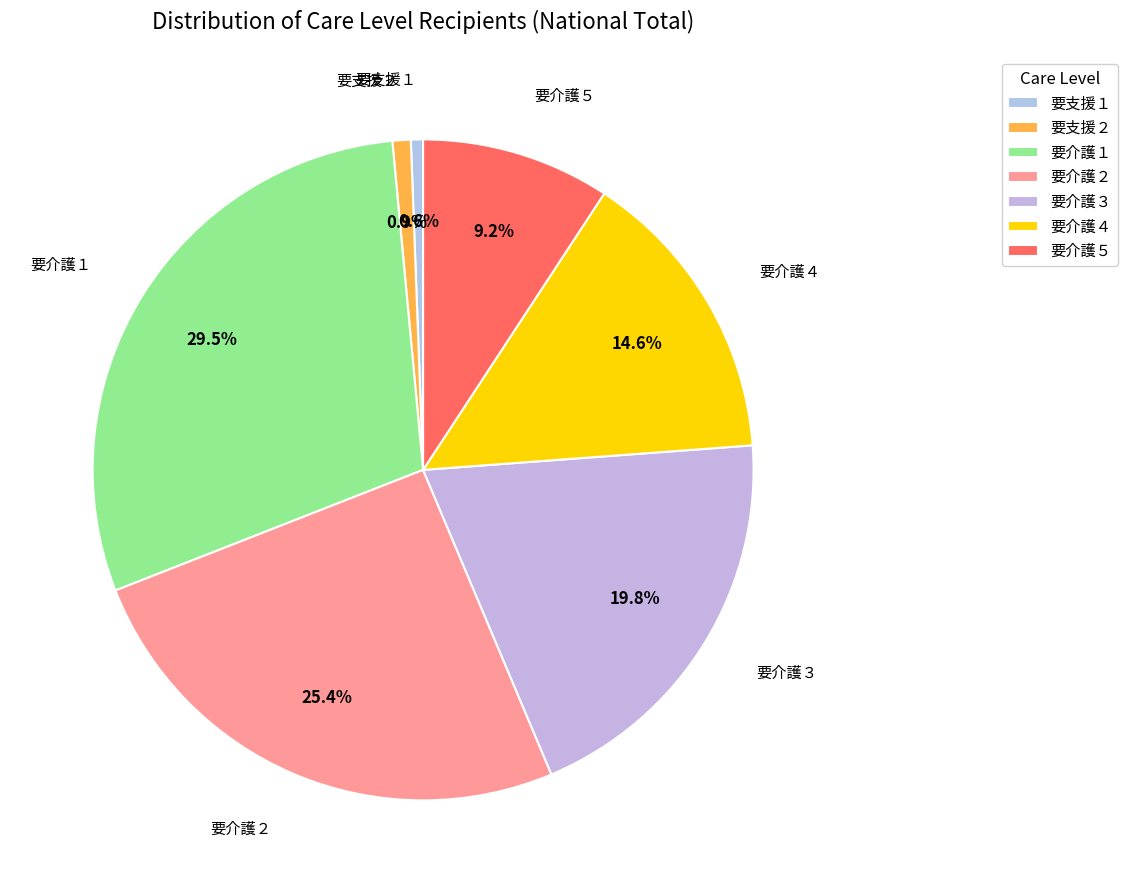

To the nearest percent, what is the average slice percentage?

14%